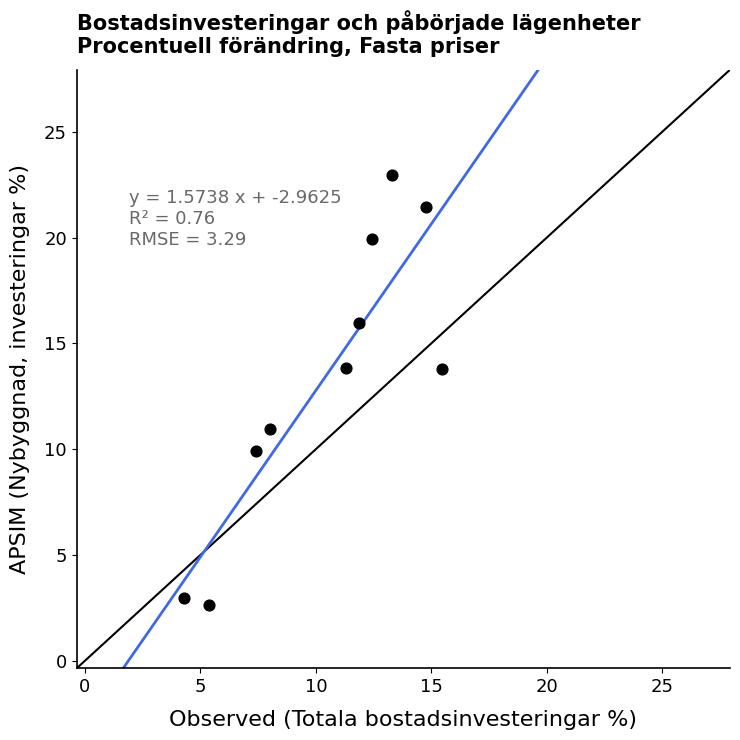

What is the range of X values (max minus min)?

11.1